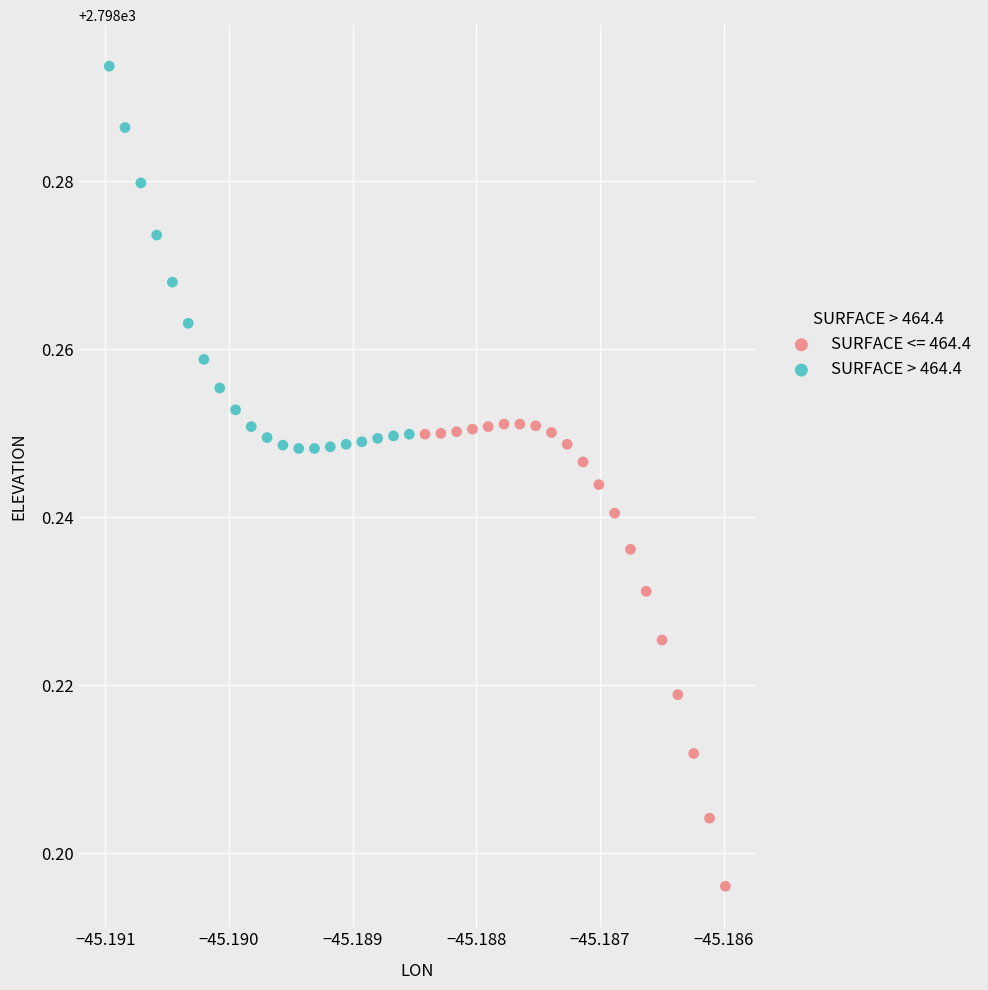

Which series contains the lowest Y value?

SURFACE <= 464.4